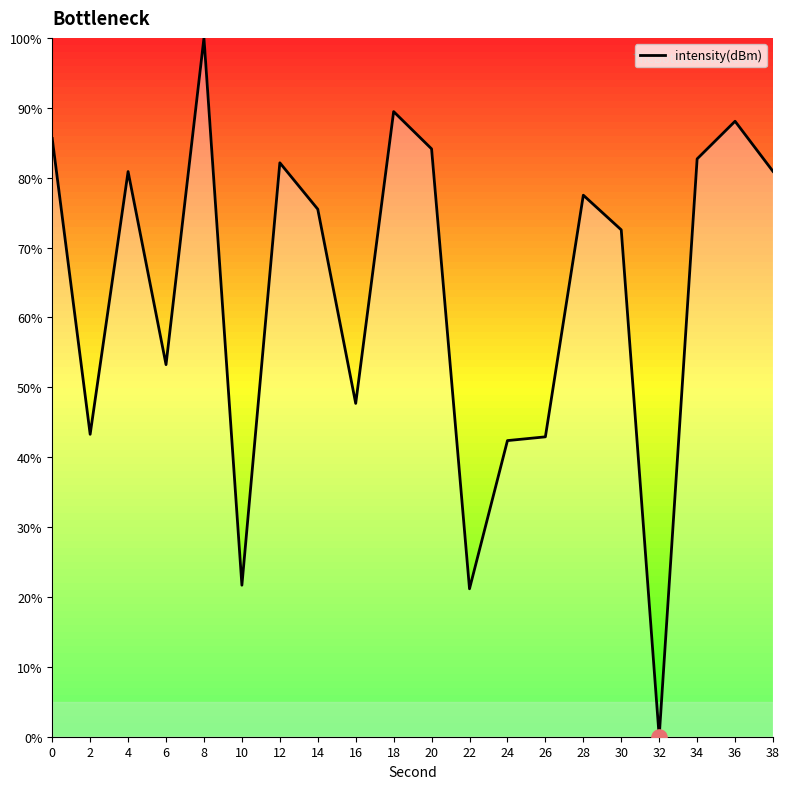

Approximately how many times larger is the value at 2 compared to 10?

2.0